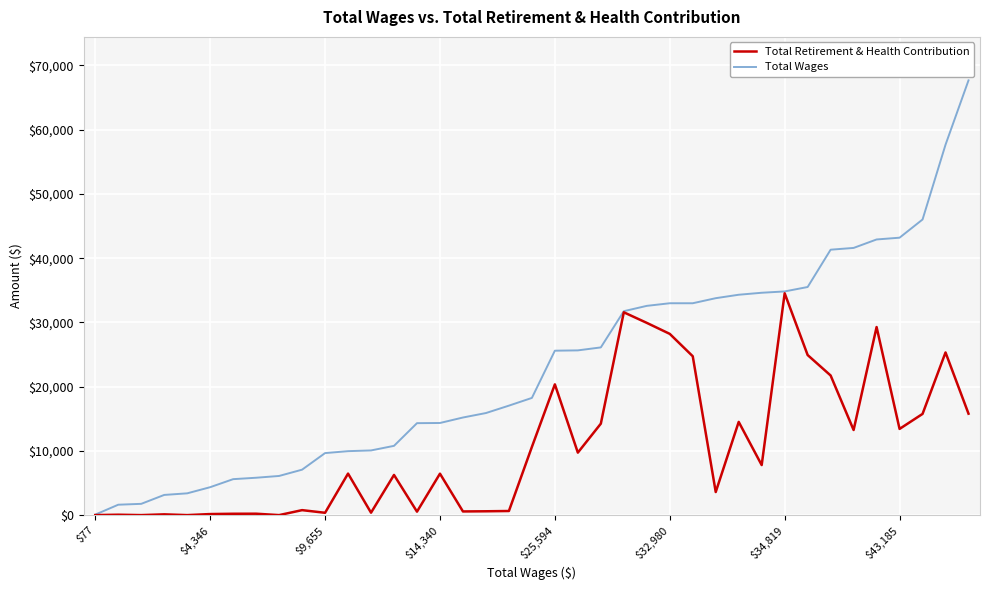

What is the maximum value for Total Wages?

67676